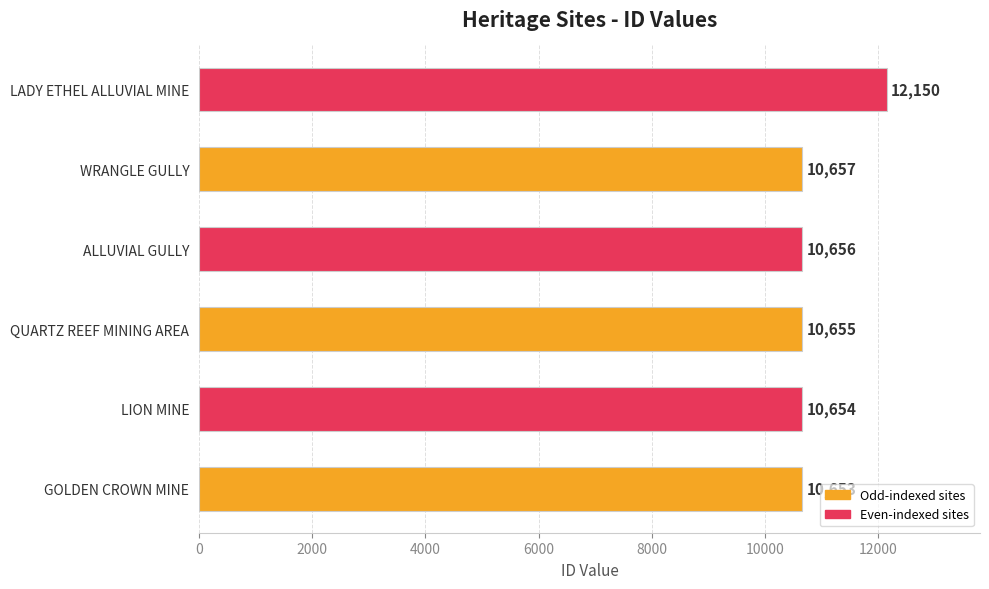

What is the difference between the second highest and minimum values?

4